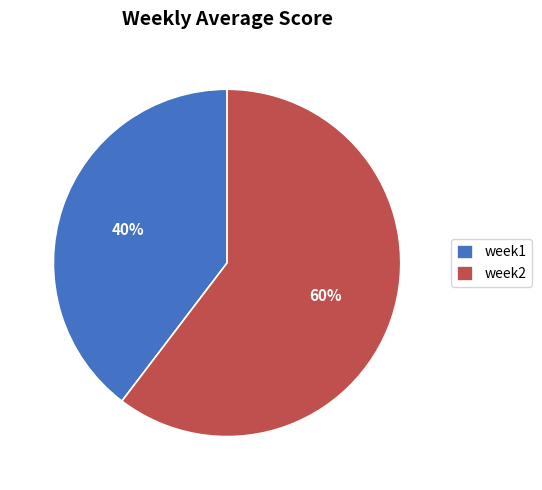

Which category has the biggest portion of the pie?

week2